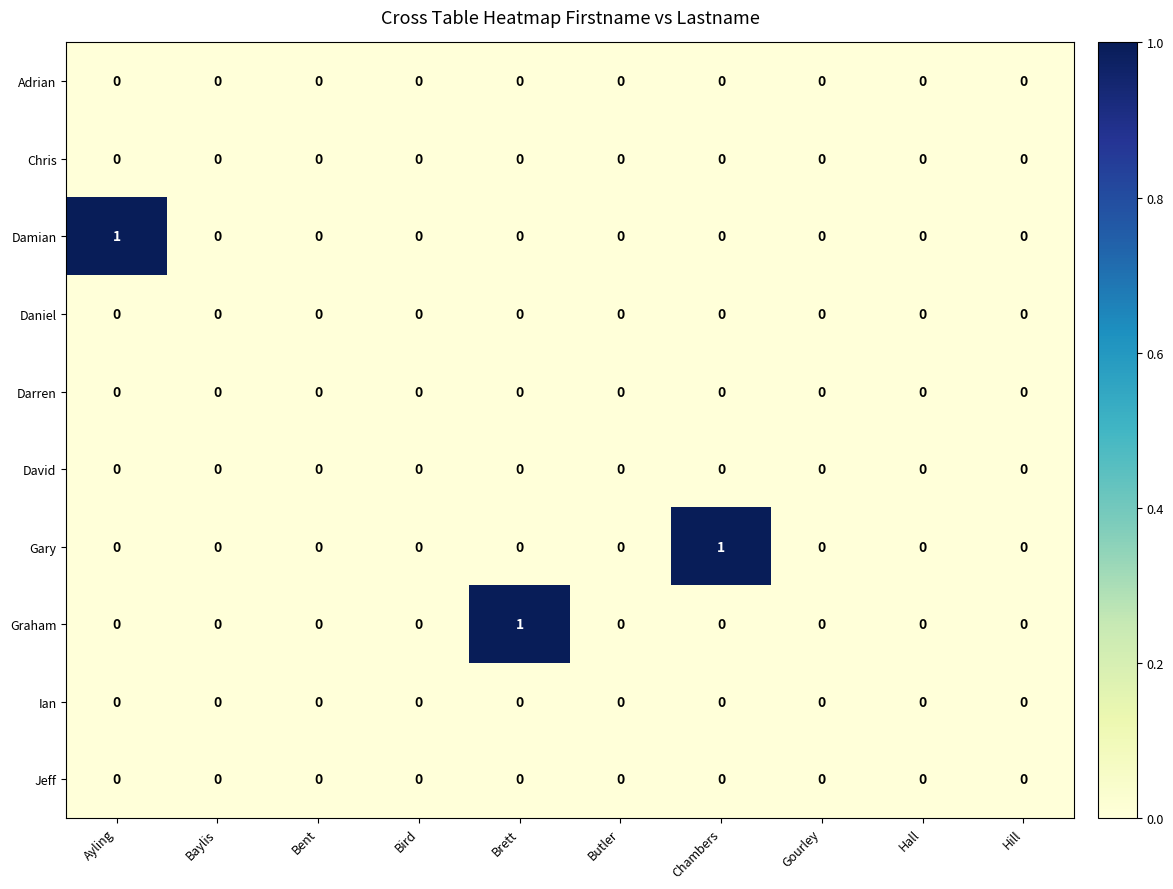

How many distinct data groups are displayed?

10